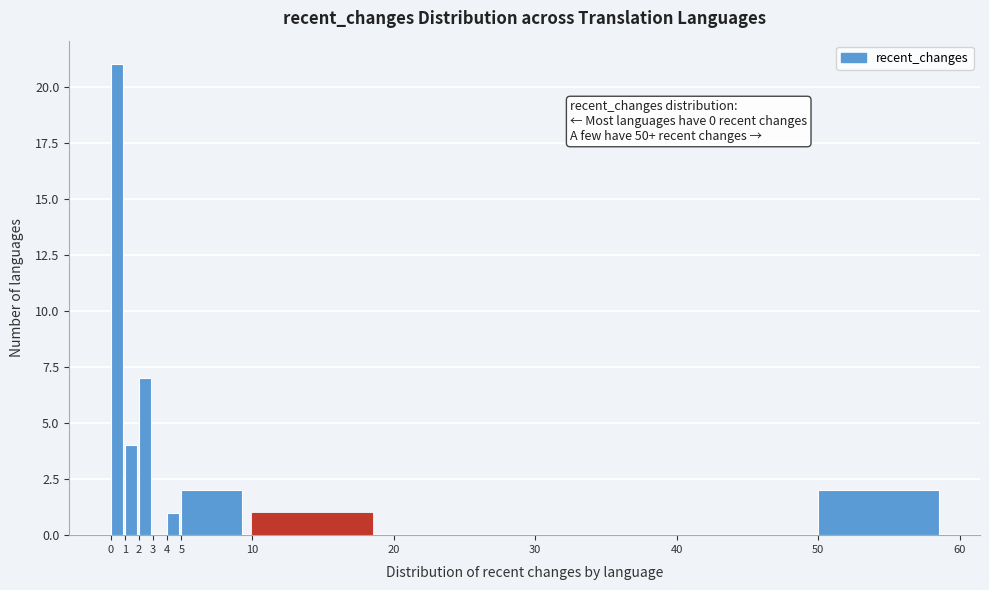

Over which range of the x-axis is the bar tallest?

0 to 1